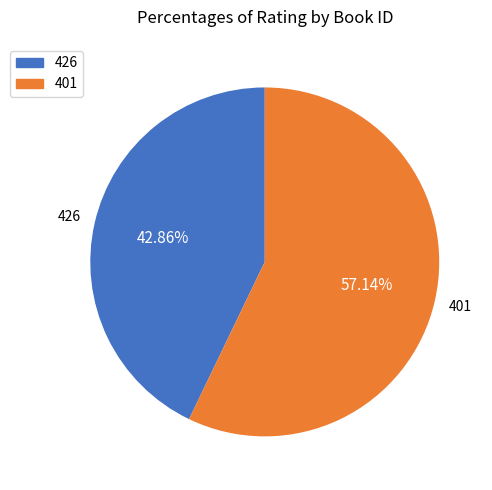

Between 401 and 426, which is larger?

401